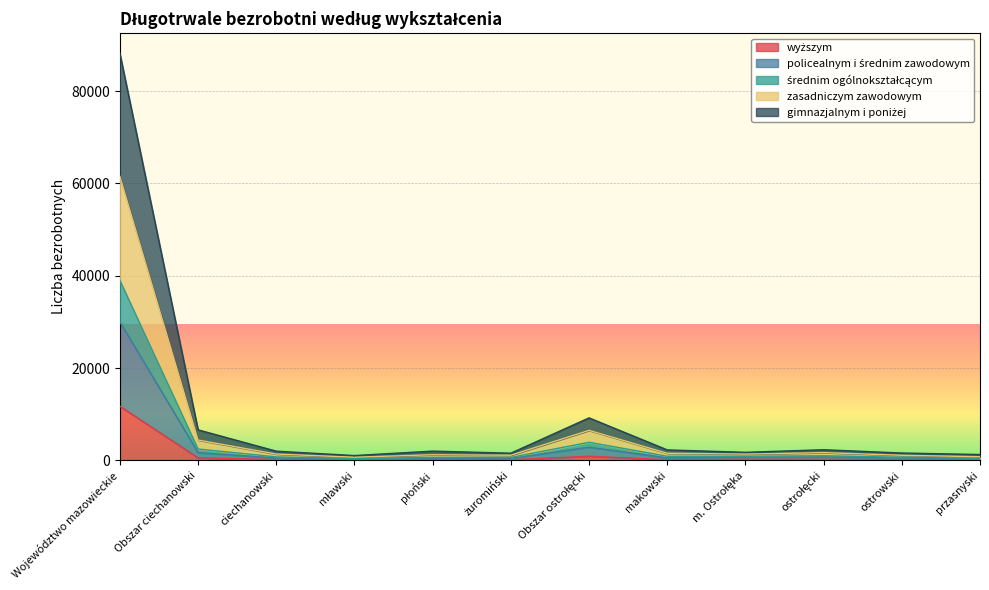

What position from the right is przasnyski?

1